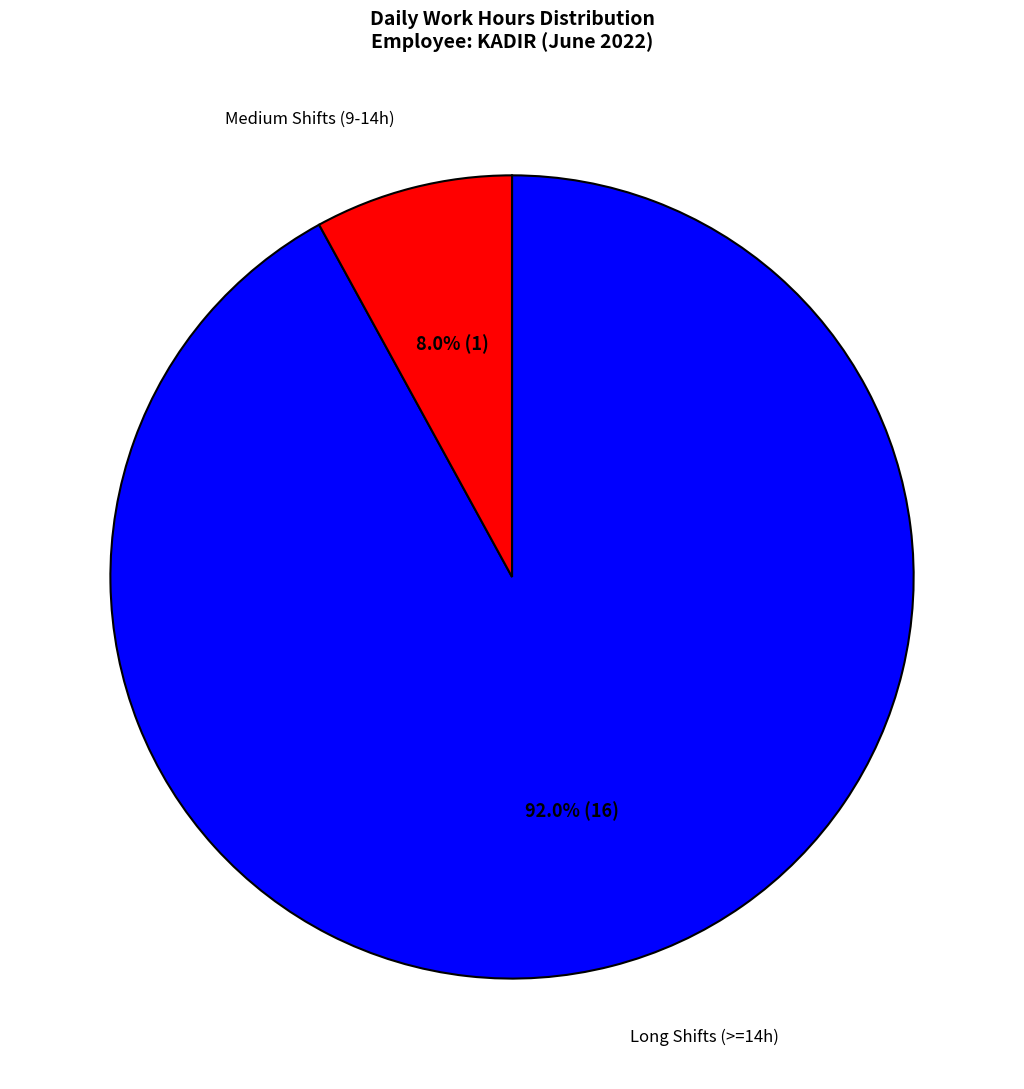

Is there any slice that represents more than half of the pie?

Yes